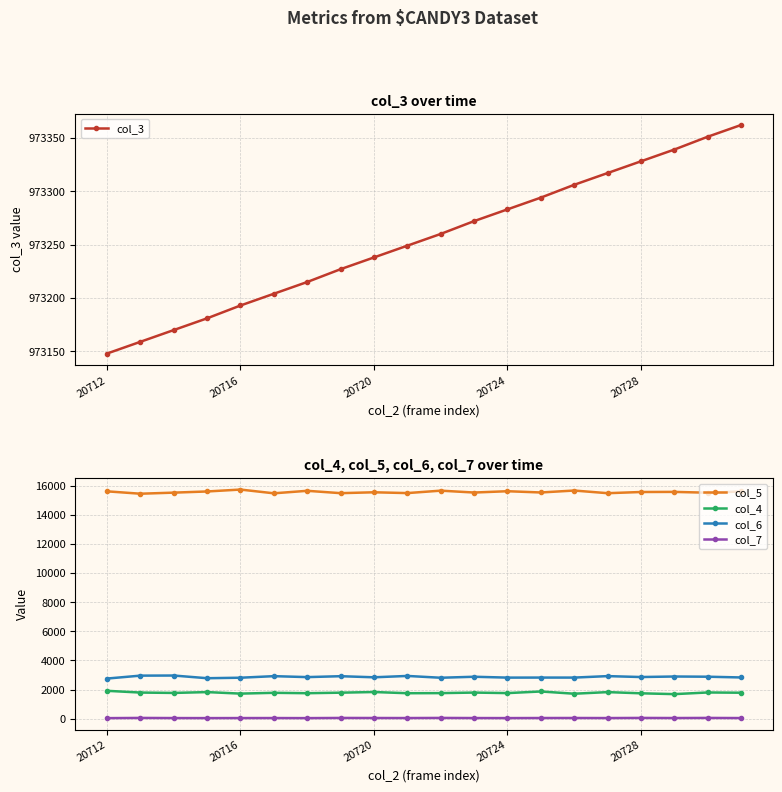

True or false: col_3 has a value of 973148 at 20712.

True